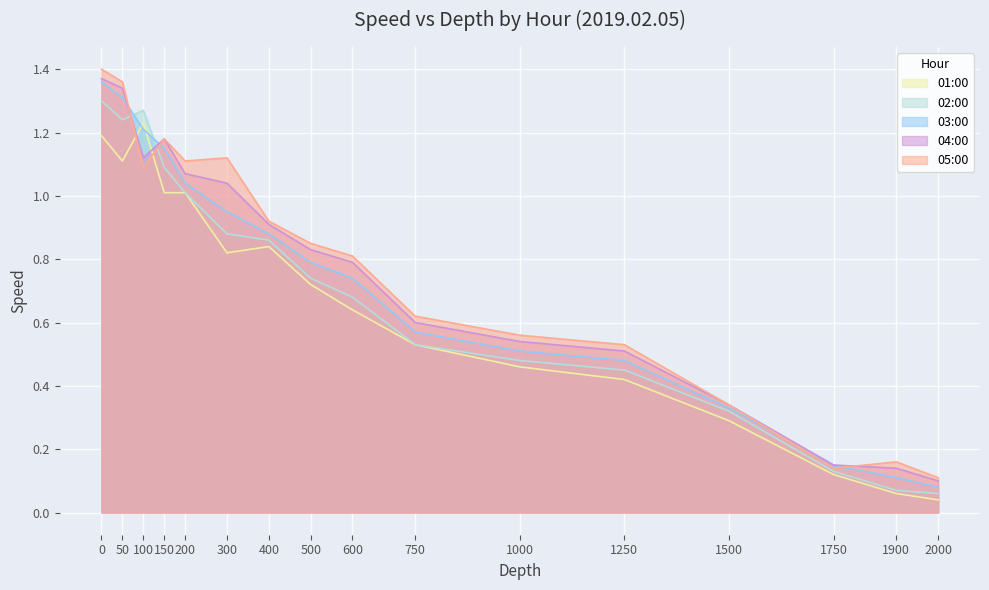

List the labels in order of 2019.02.05-05:00 value, largest first.

0, 50, 150, 300, 200, 100, 400, 500, 600, 750, 1000, 1250, 1500, 1900, 1750, 2000